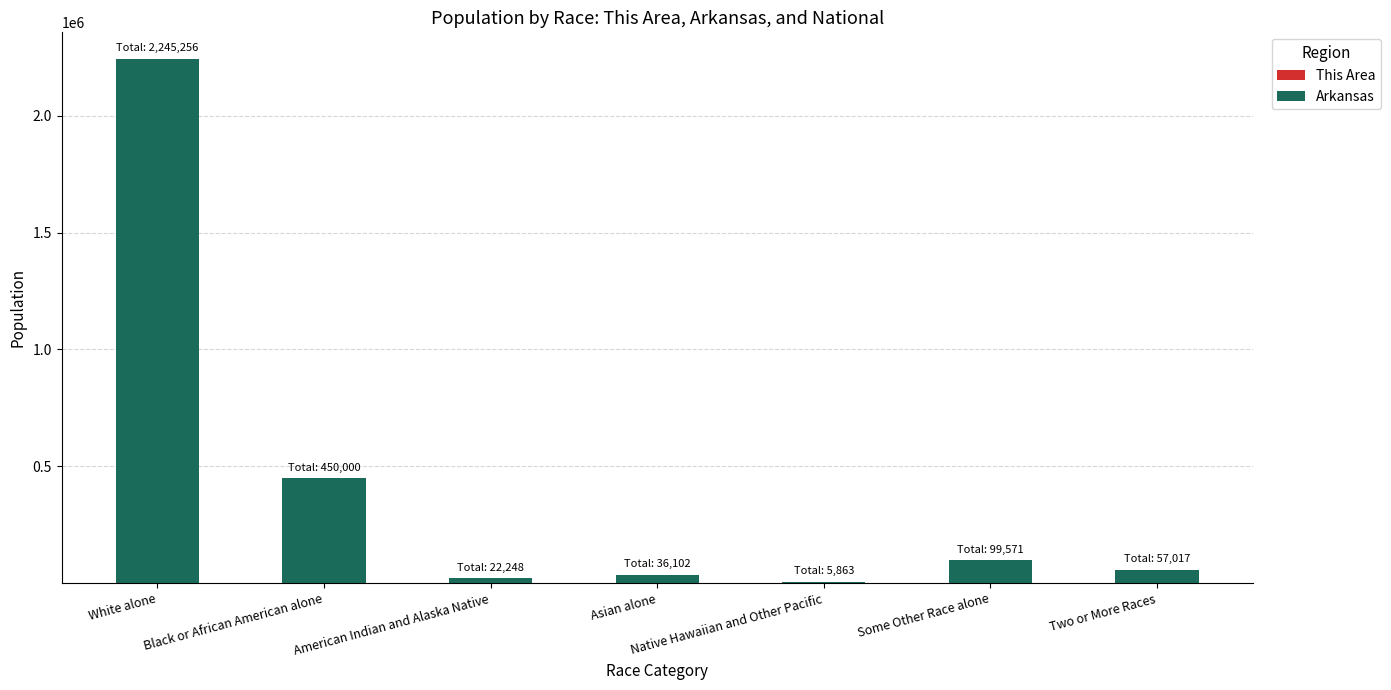

The Arkansas series shows 51349 at Asian alone. True or false?

False